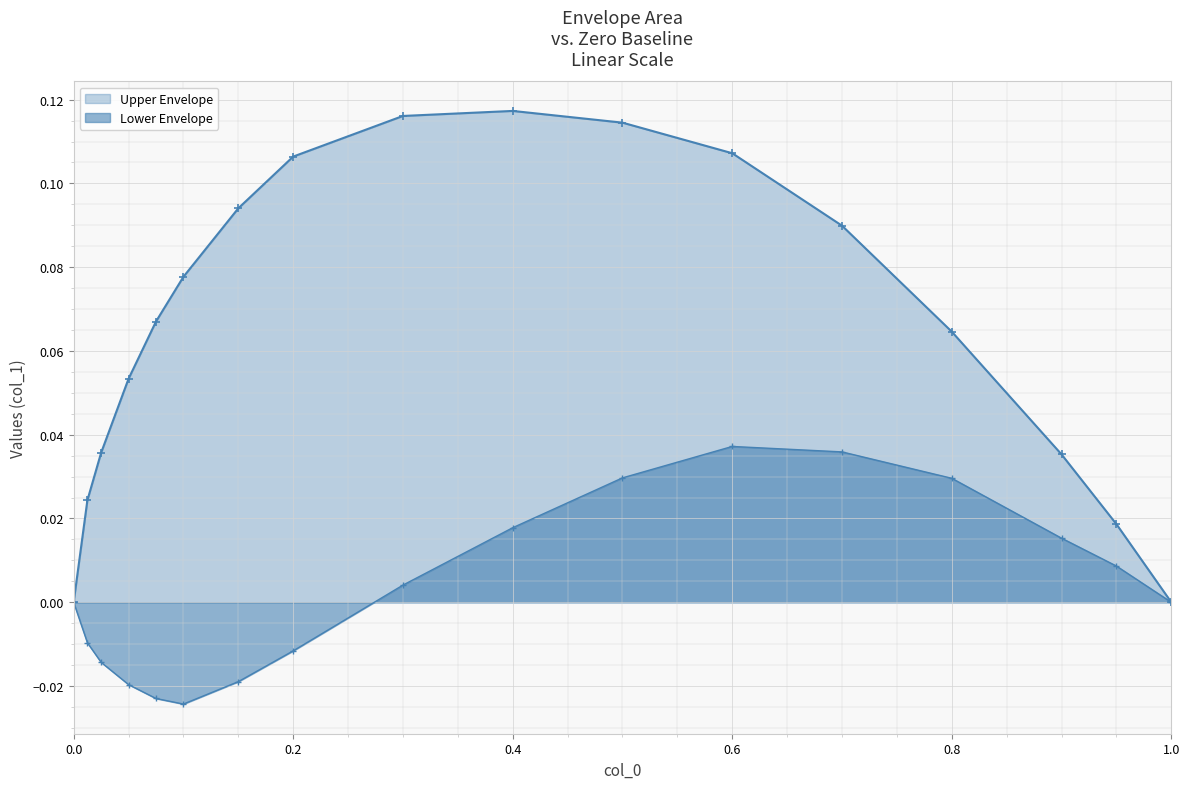

Which series has the largest total across all categories?

Upper Envelope